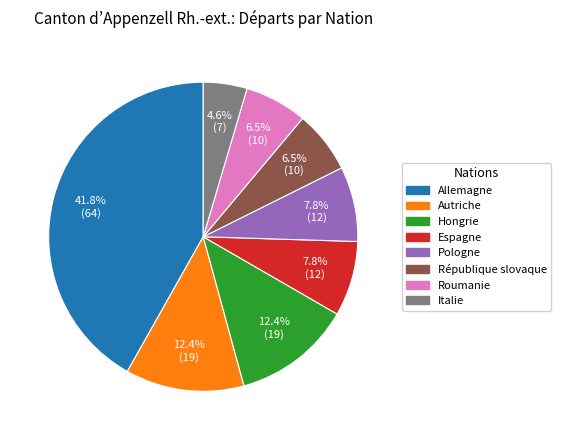

What percentage is NOT represented by Pologne?

92.2%